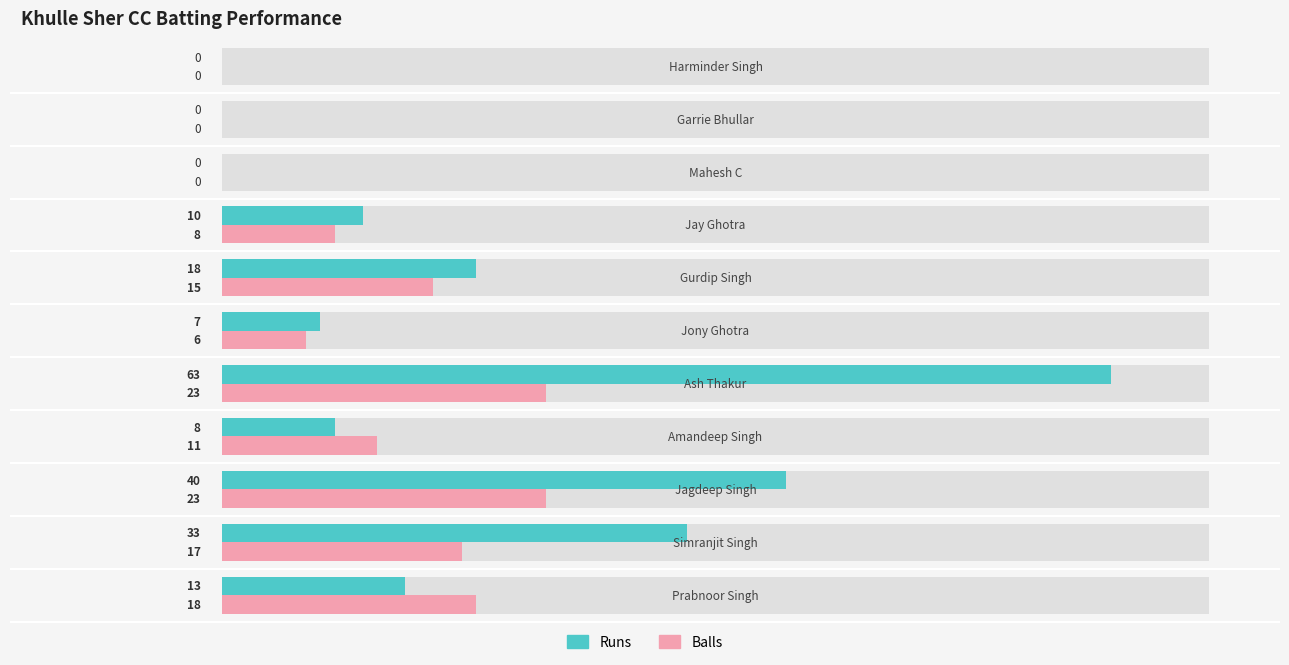

What is the average value of the Runs series?

17